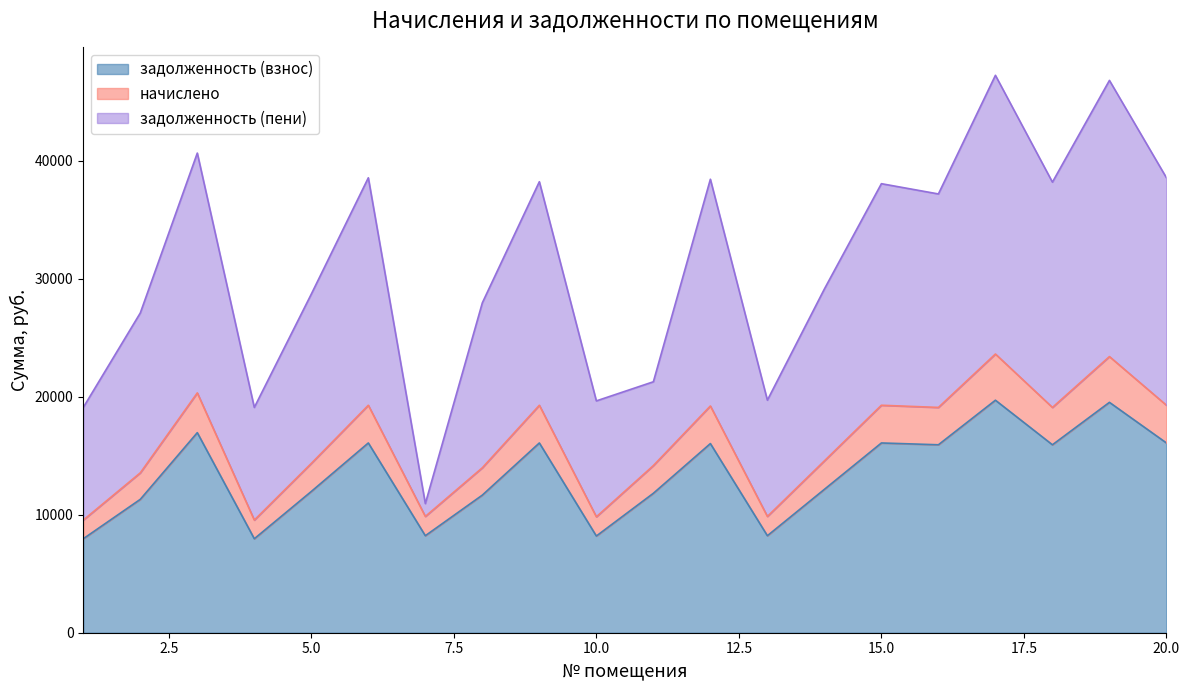

The value of задолженность (пени) at 16 is 37170.9. True or false?

True